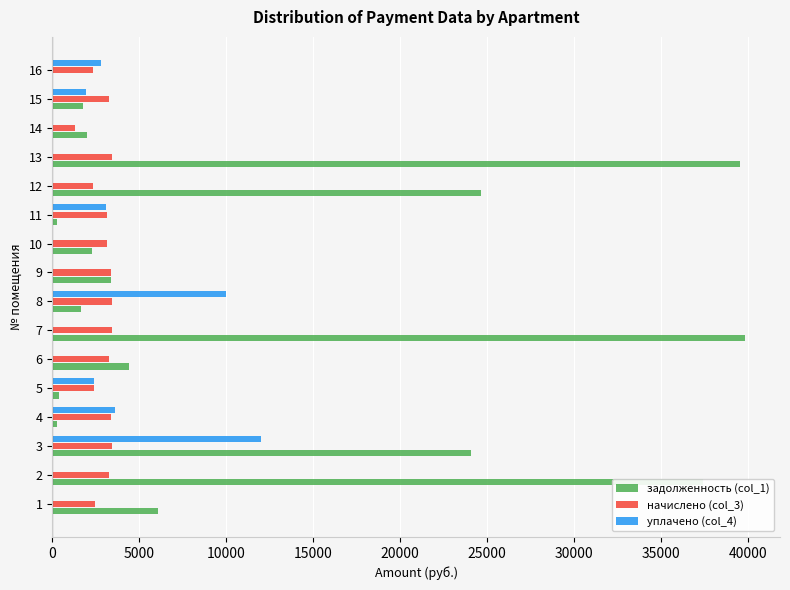

Which series changed the most between 3 and 8?

задолженность (col_1)